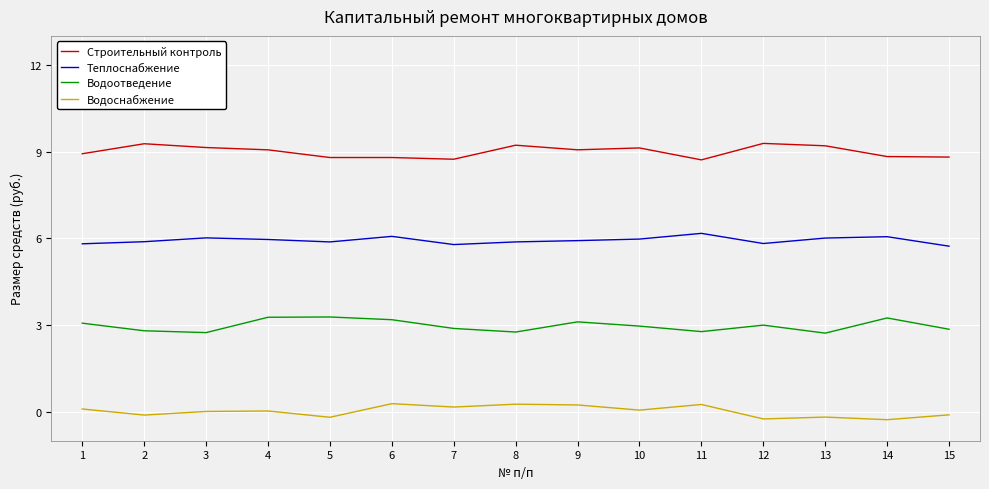

Count the number of categories in the chart.

15